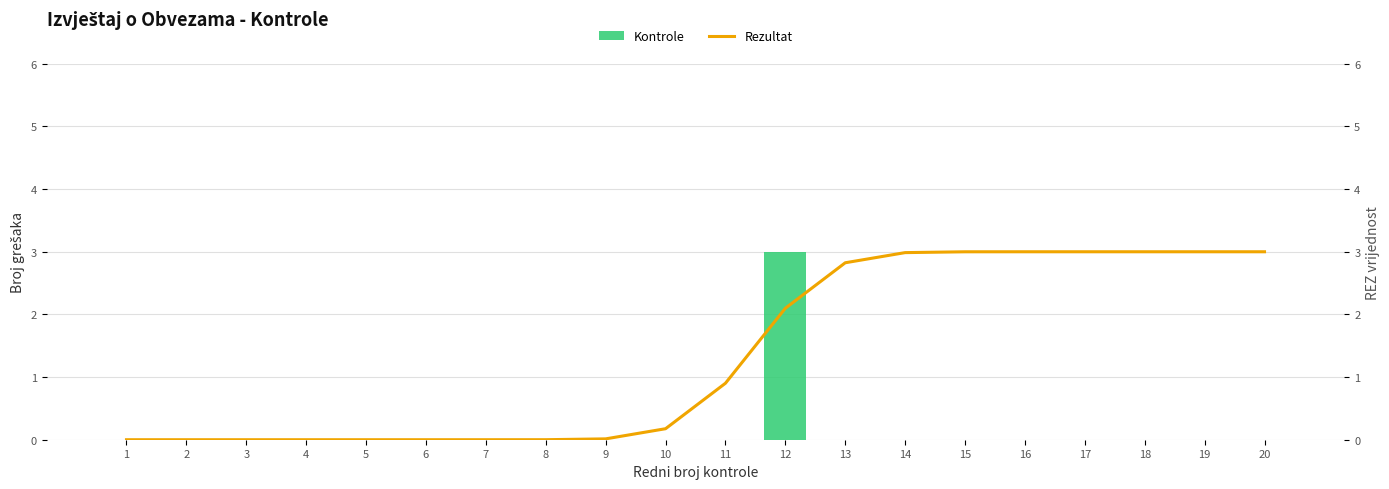

What are all the series names shown in the legend?

Kontrole, Rezultat